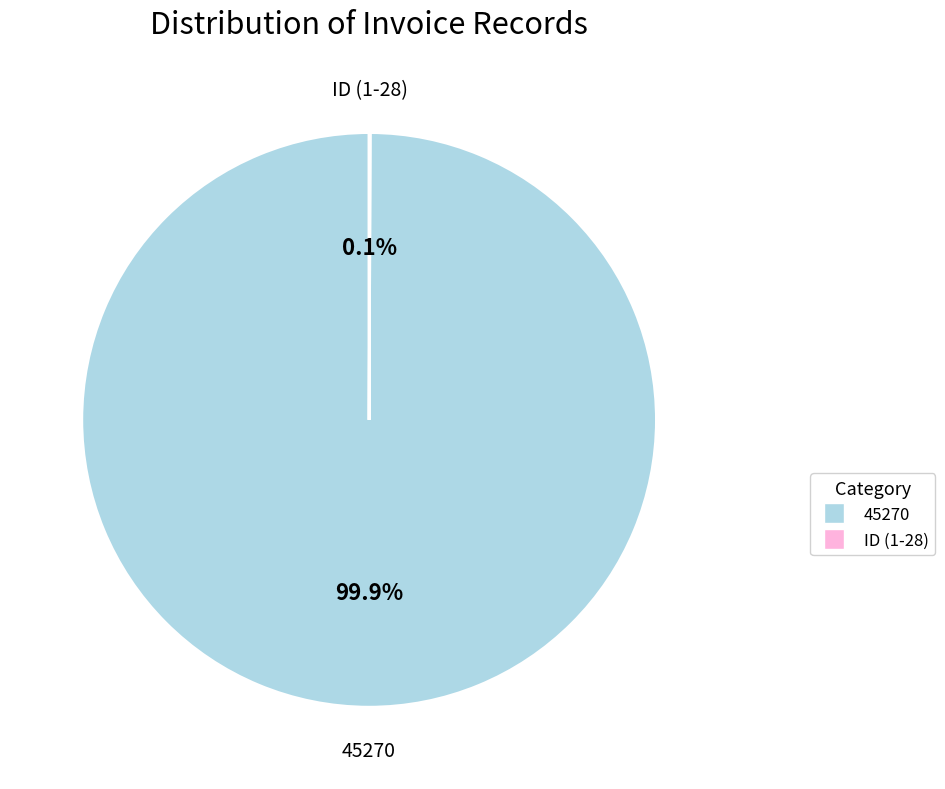

How much of the chart is everything except 45270?

0.1%